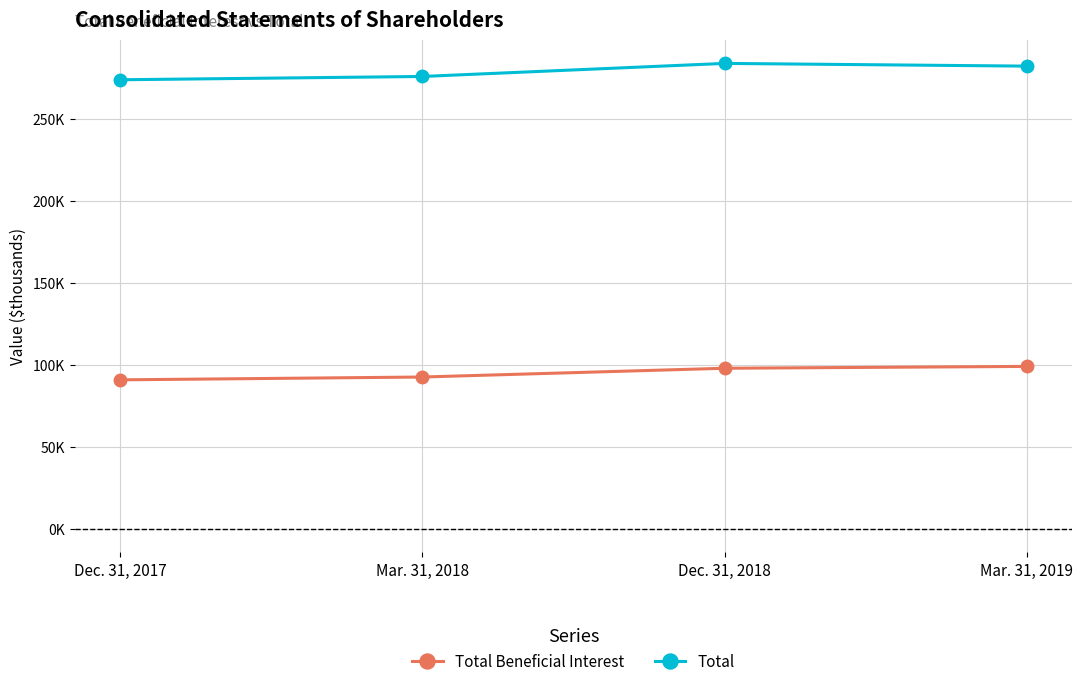

Does the chart have visible grid lines?

Yes